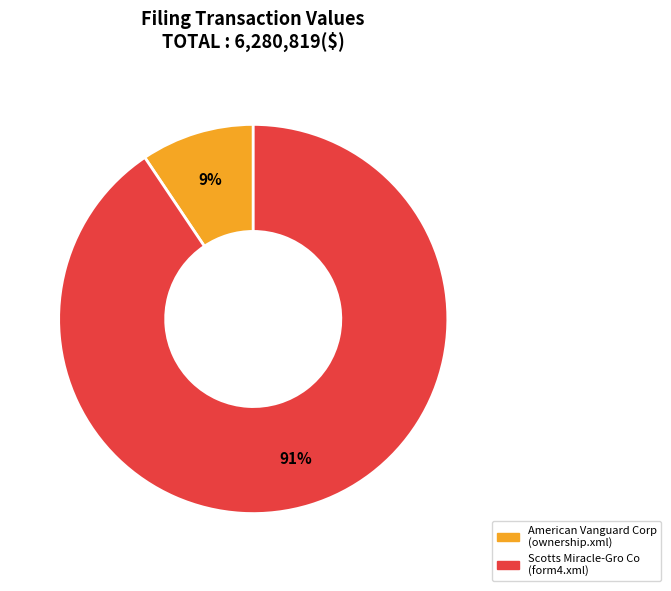

To the nearest percent, what is the average slice percentage?

50%